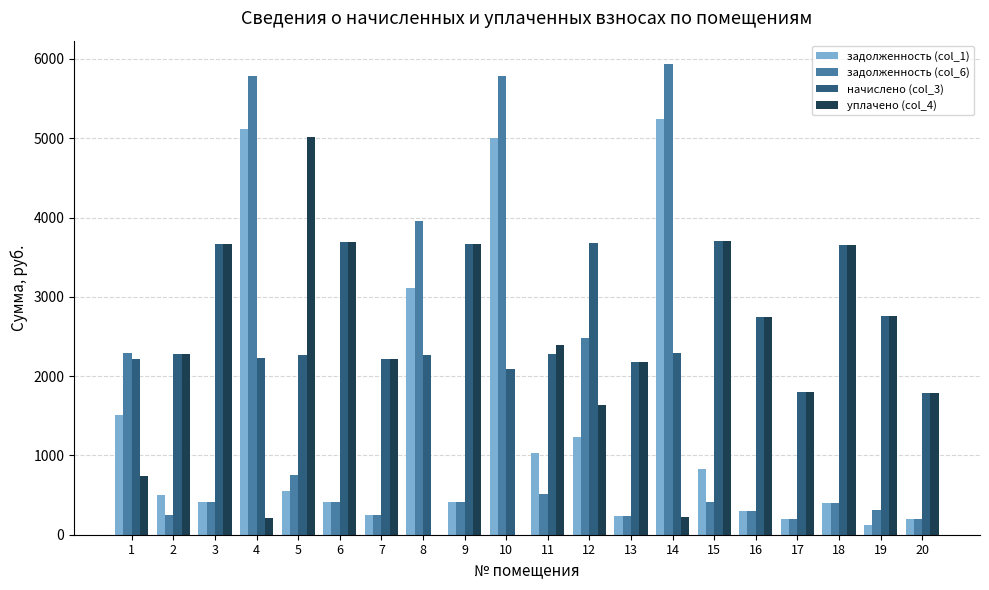

The value of уплачено (col_4) at 19 is 1615.5. True or false?

False